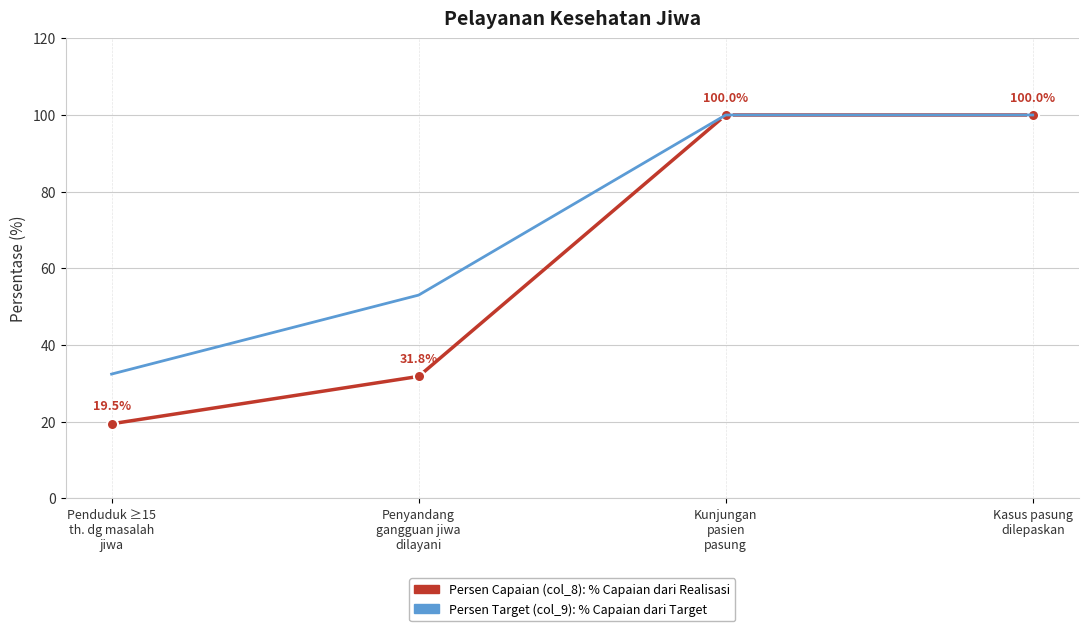

What is the greatest value displayed?

100.0